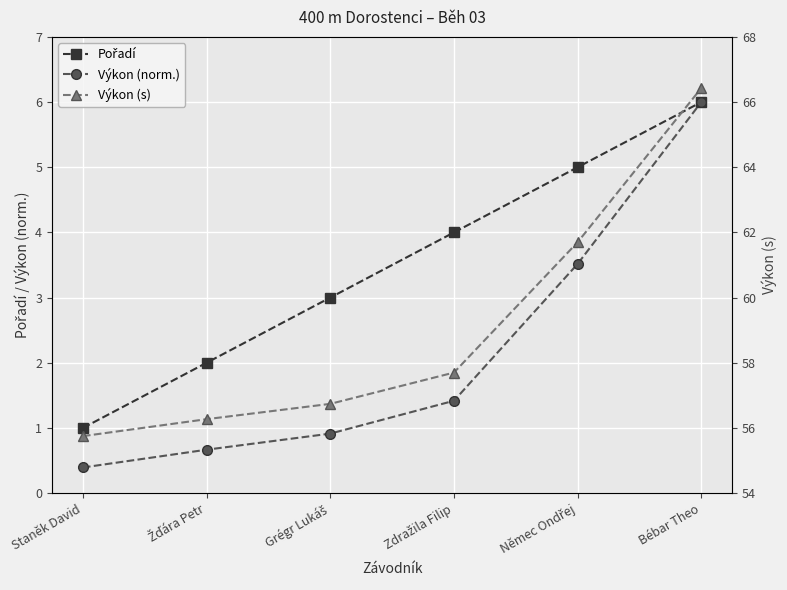

How many data points in Výkon (norm.) are above 1?

3